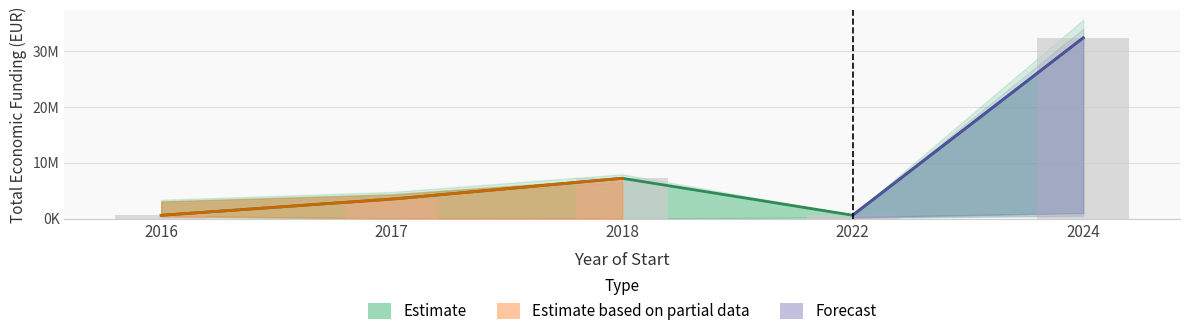

What is the lowest value of the upper_total series?

599480